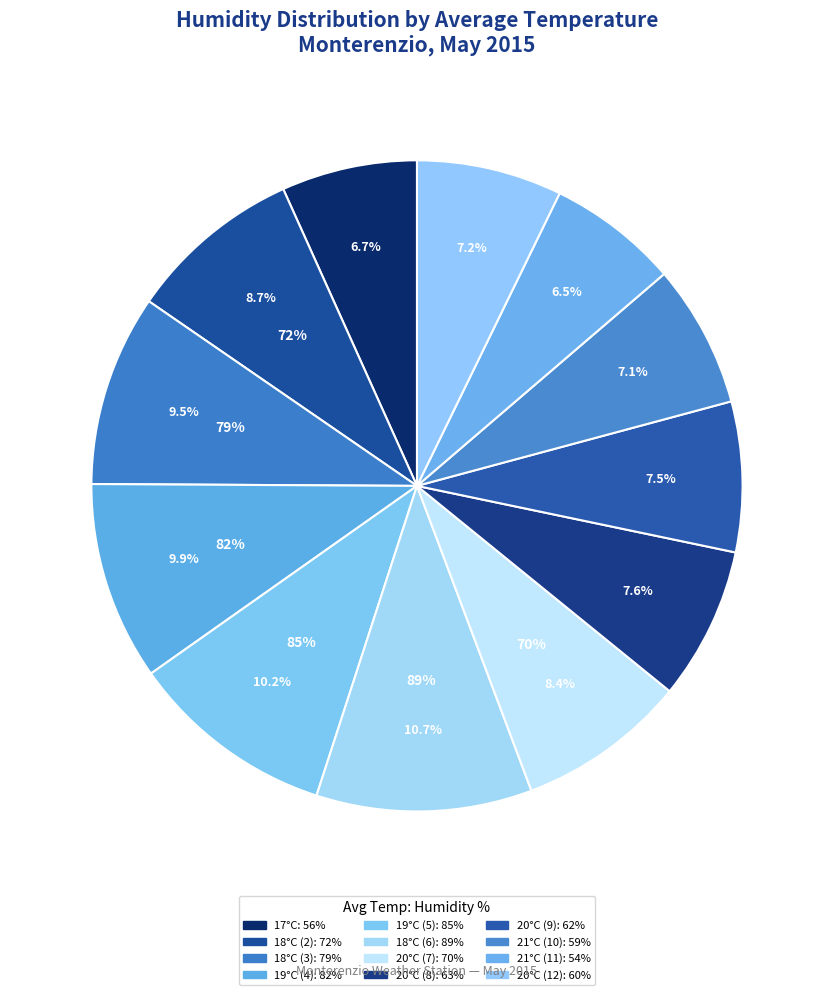

How many slices are in this pie chart?

12